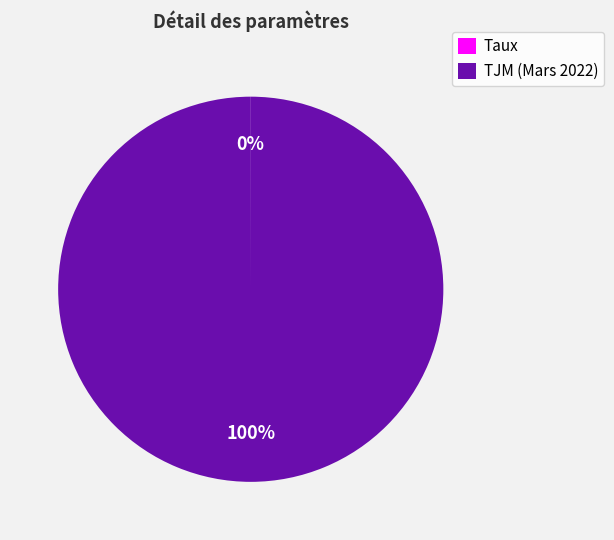

To the nearest percent, what is the average slice percentage?

50%